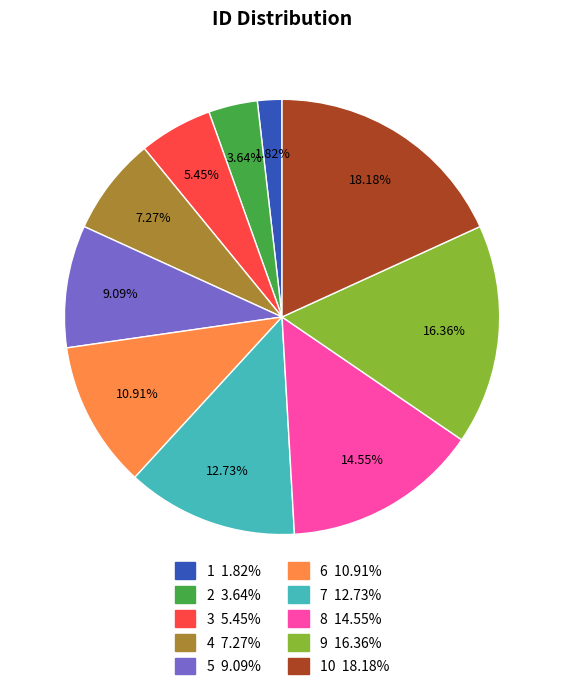

Which category has the biggest portion of the pie?

10 18.18%